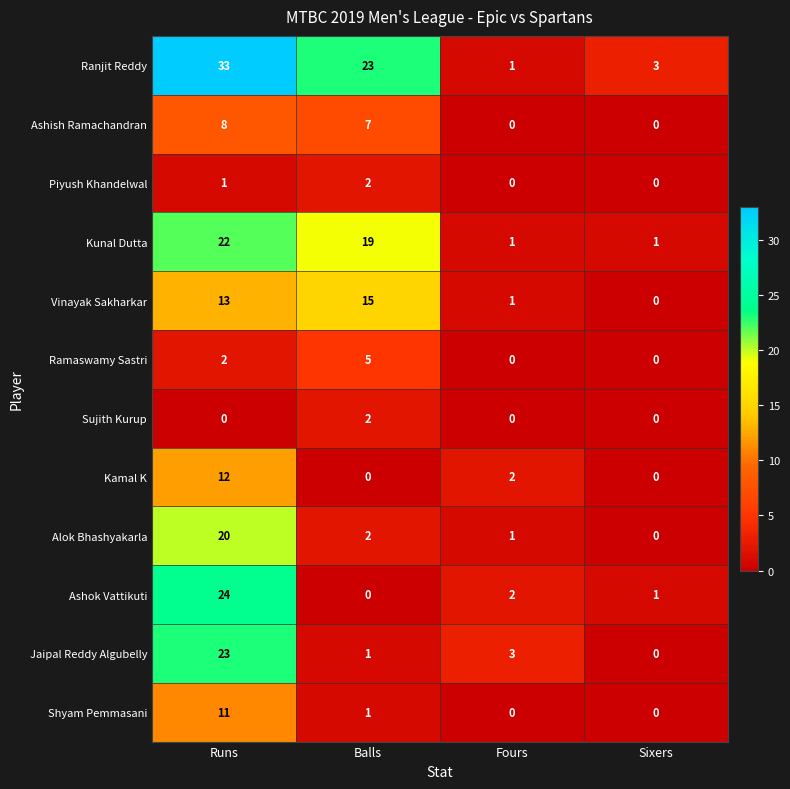

Between Fours and Sixers, which series saw the biggest shift?

Jaipal Reddy Algubelly